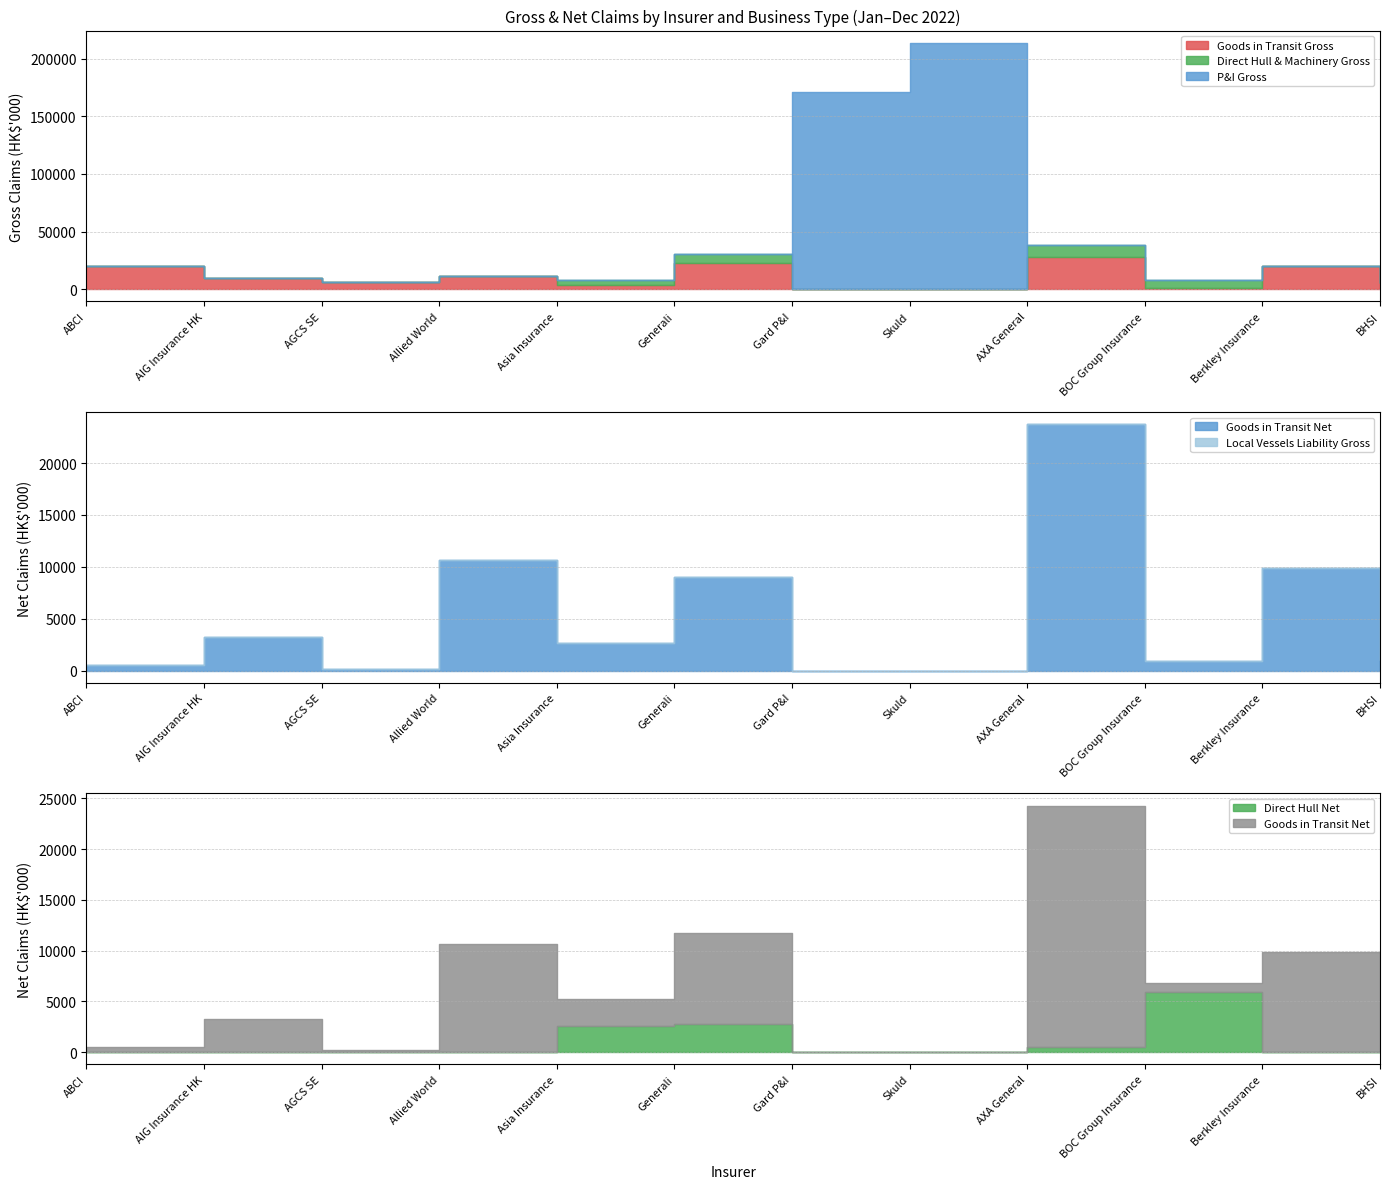

What are all the series names shown in the legend?

Goods in Transit Gross, Direct Hull & Machinery Gross, P&I Gross, Local Vessels Liability Gross, Direct Hull Net, Goods in Transit Net